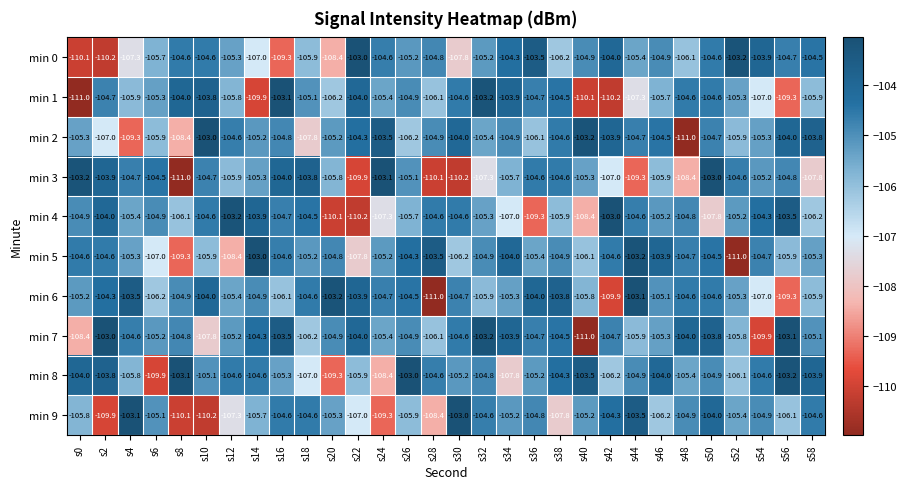

What is the total value across all series at s2?

-1055.4